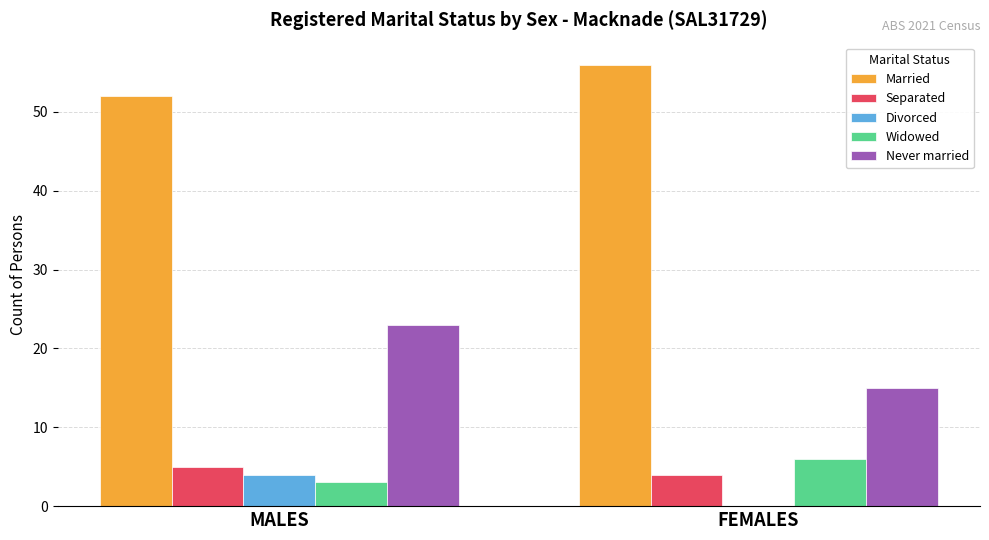

What is the sum of the Widowed values at MALES and FEMALES?

9